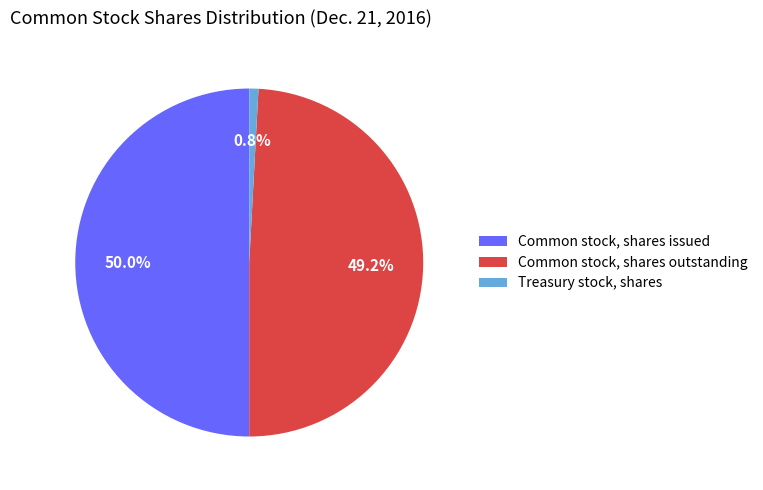

To the nearest percent, what is the difference between the largest and smallest slice percentages?

49%